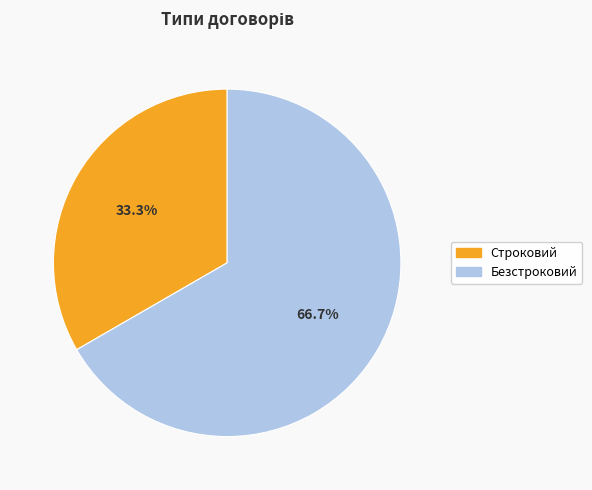

How many slices are in this pie chart?

2